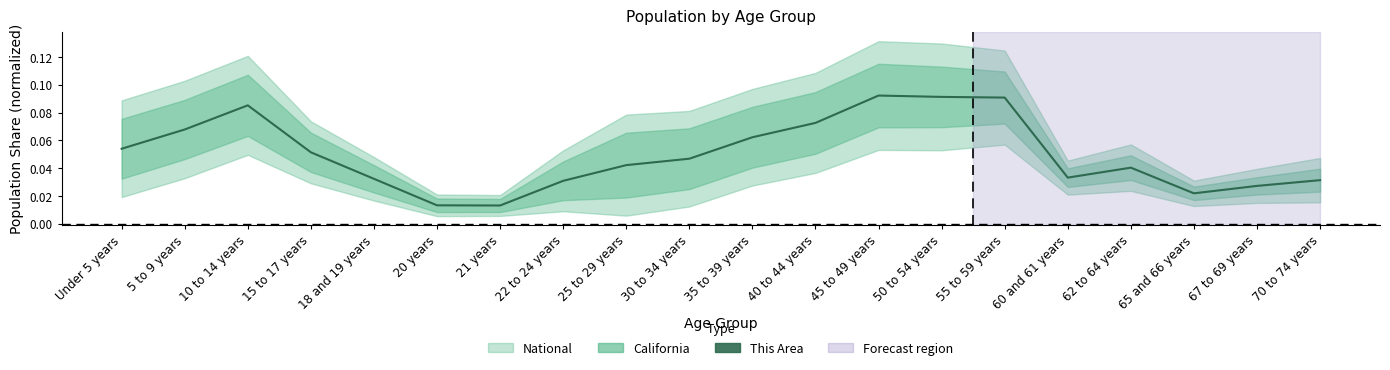

Rank the categories by value from lowest to highest.

21 years, 20 years, 65 and 66 years, 67 to 69 years, 22 to 24 years, 70 to 74 years, 18 and 19 years, 60 and 61 years, 62 to 64 years, 25 to 29 years, 30 to 34 years, 15 to 17 years, Under 5 years, 35 to 39 years, 5 to 9 years, 40 to 44 years, 10 to 14 years, 55 to 59 years, 50 to 54 years, 45 to 49 years